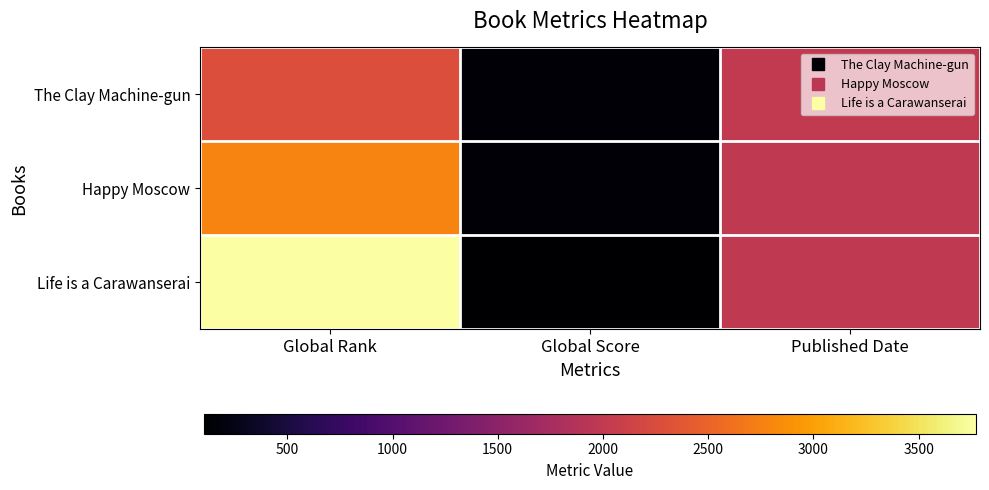

At Published Date, list the series in order from largest to smallest.

The Clay Machine-gun, Life is a Carawanserai, Happy Moscow